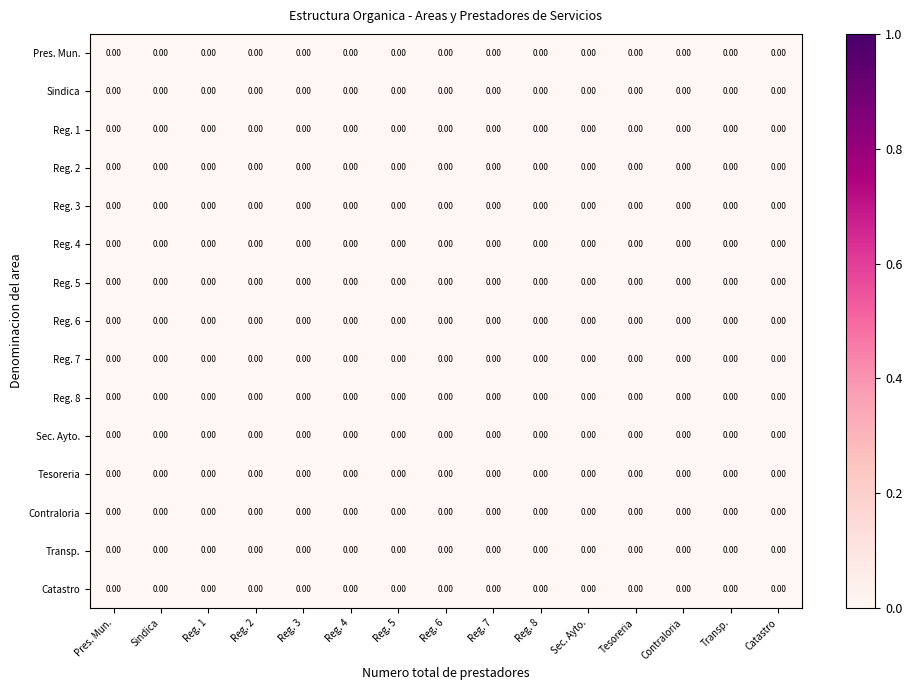

Which category has the lowest value in the Regiduria 4 series?

Presidencia Municipal